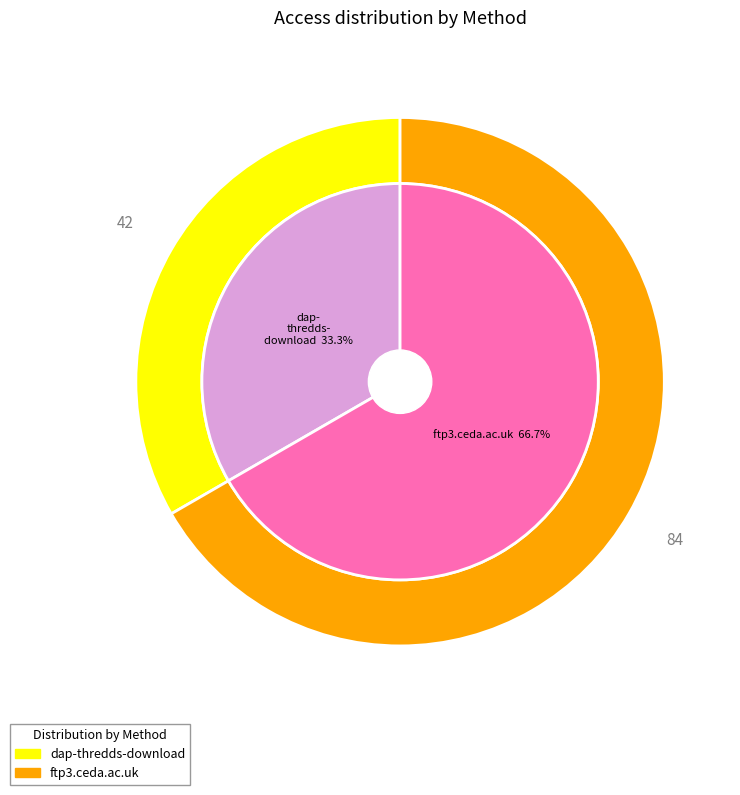

To the nearest percent, what is the combined percentage of ftp3.ceda.ac.uk and dap-thredds-download?

100%